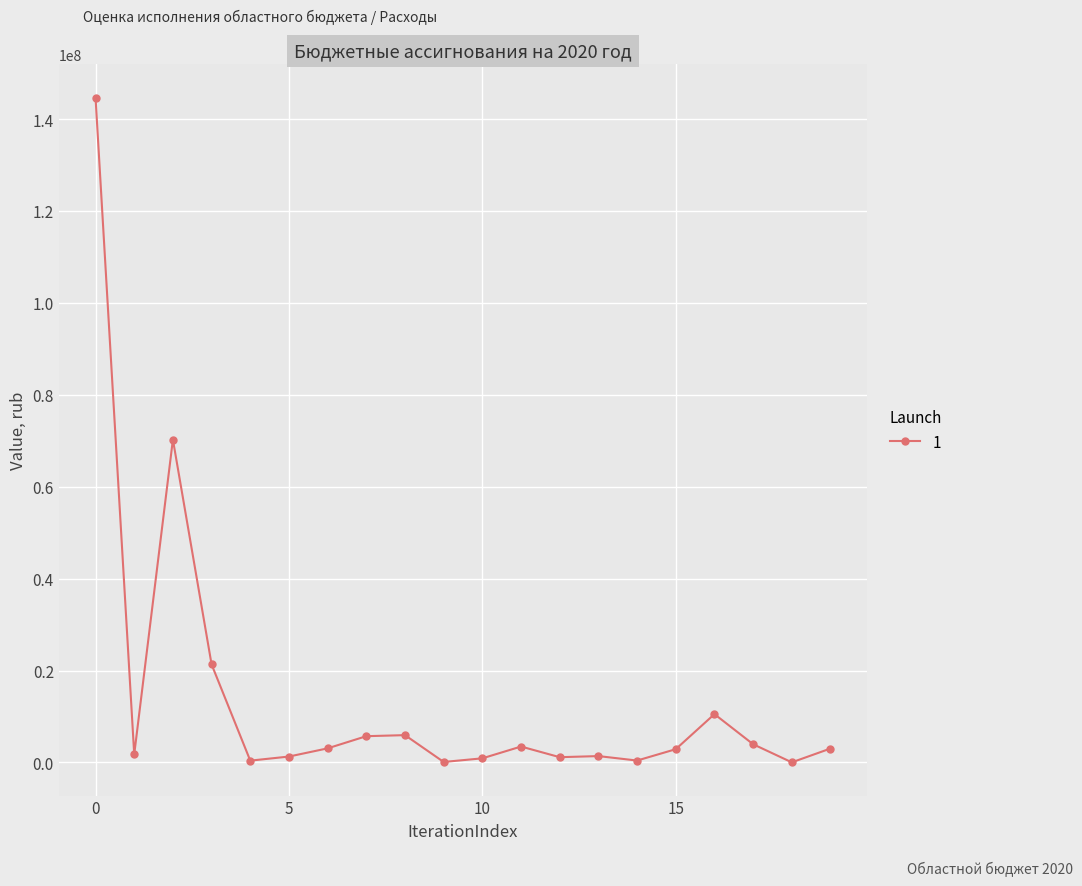

What is the difference between the maximum and minimum values?

144646906.0